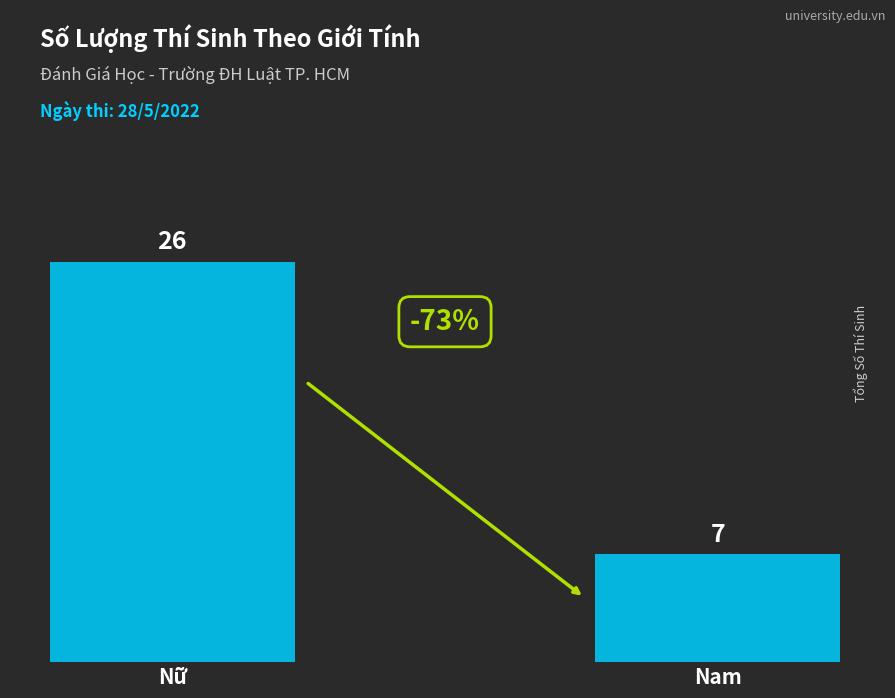

What is the label of the 1st bar from the left?

Nữ